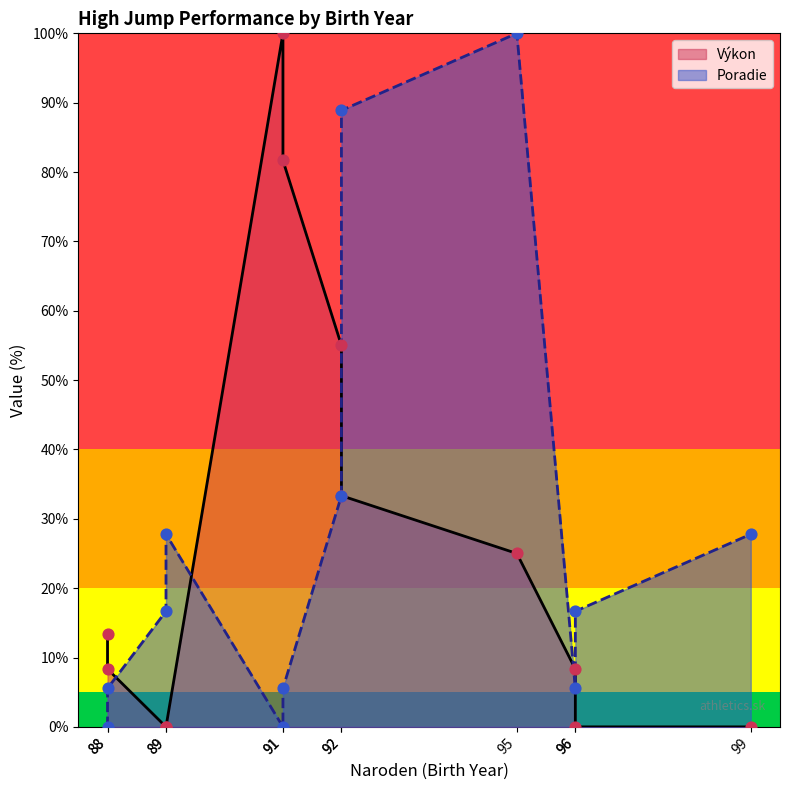

Which series reaches the minimum Y coordinate?

Výkon